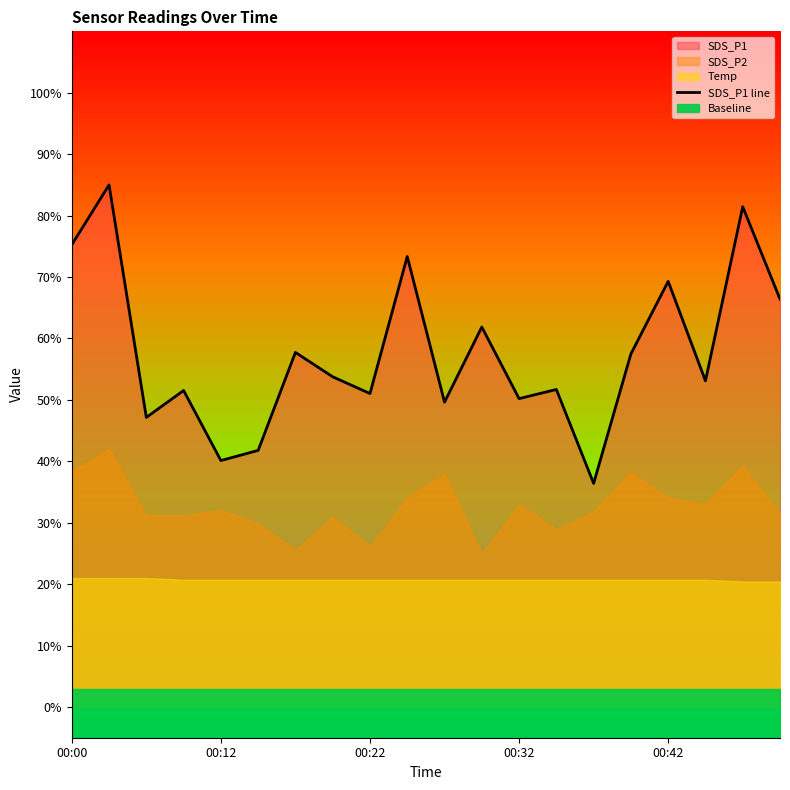

How many points are higher than both their immediate neighbors (excluding endpoints)?

8